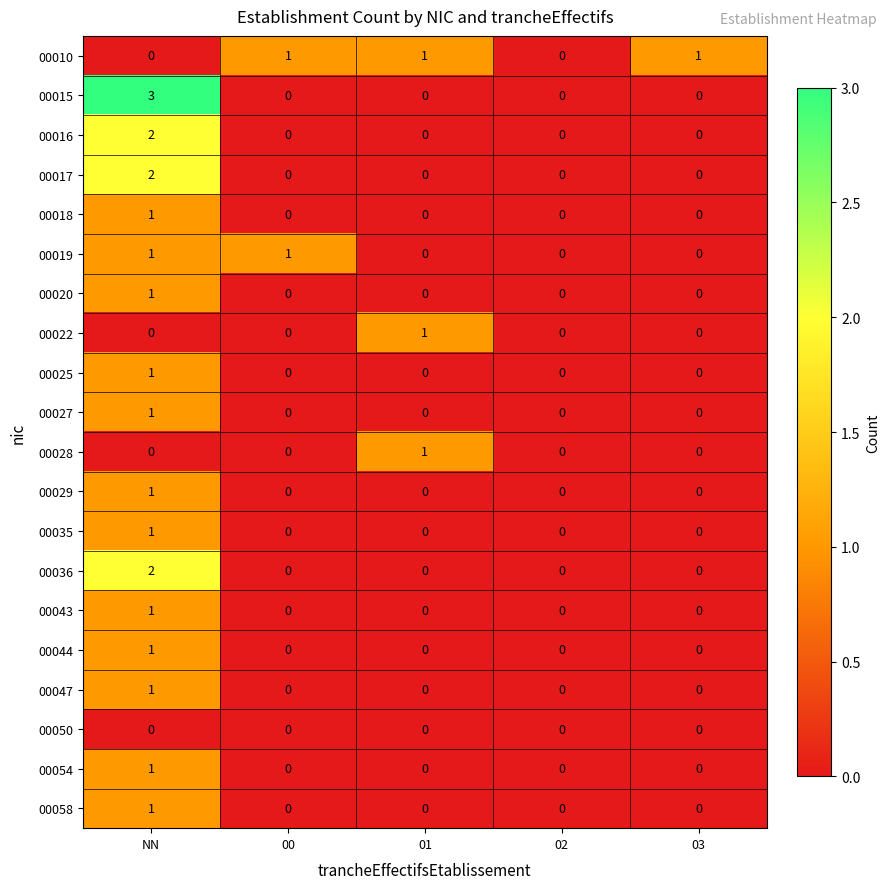

Which category has the highest value across all series?

NN